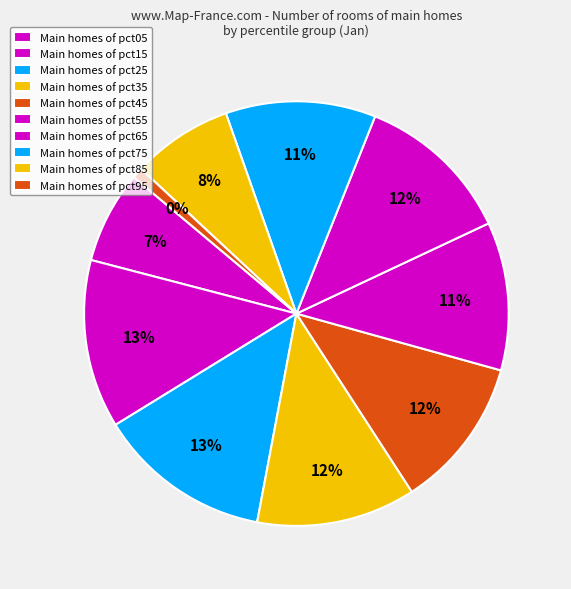

Is there any slice that represents more than half of the pie?

No